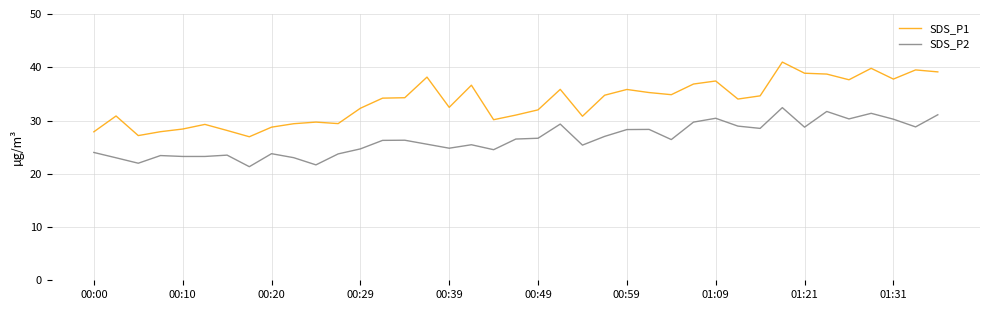

How many lines are shown in the chart?

2